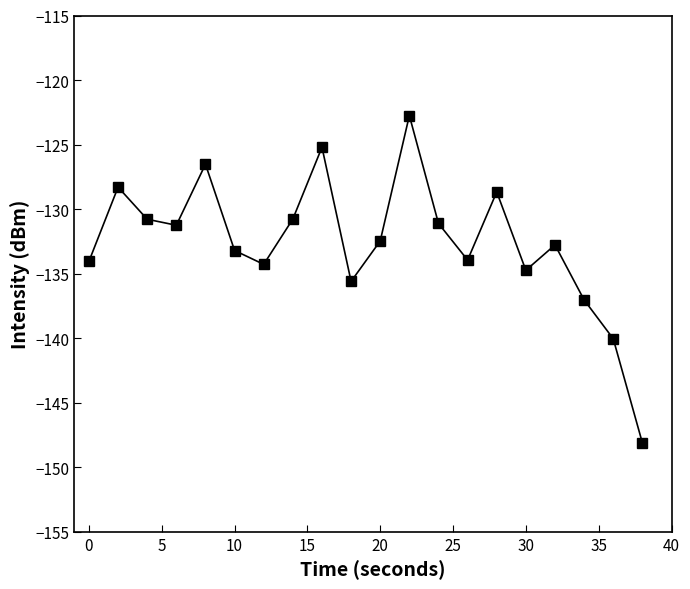

What is the smallest value displayed?

-148.1